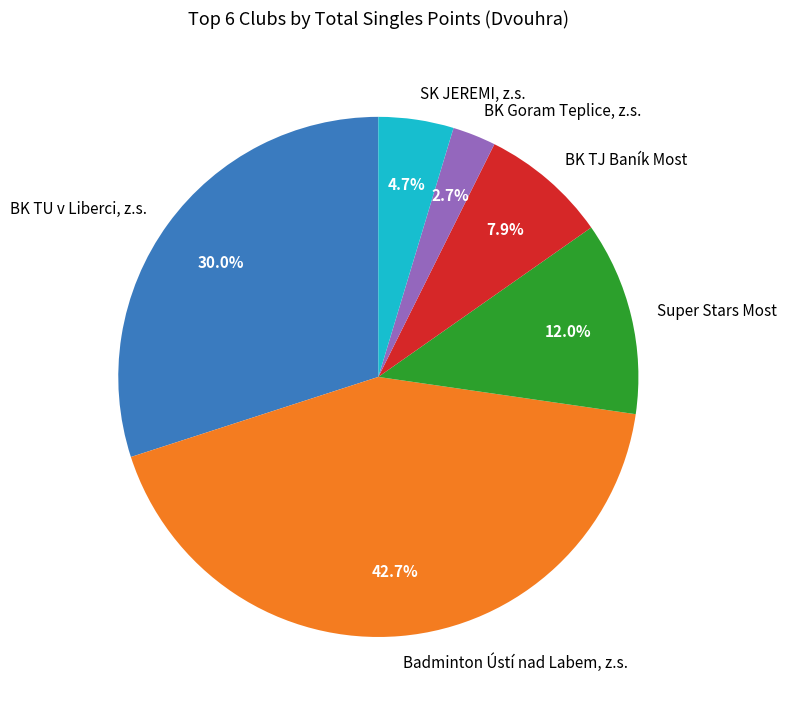

Which slice is the smallest?

BK Goram Teplice, z.s.